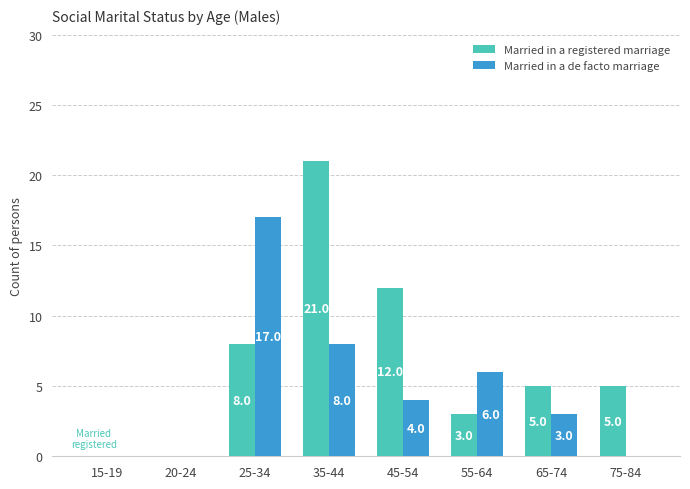

How many groups of bars are there?

8